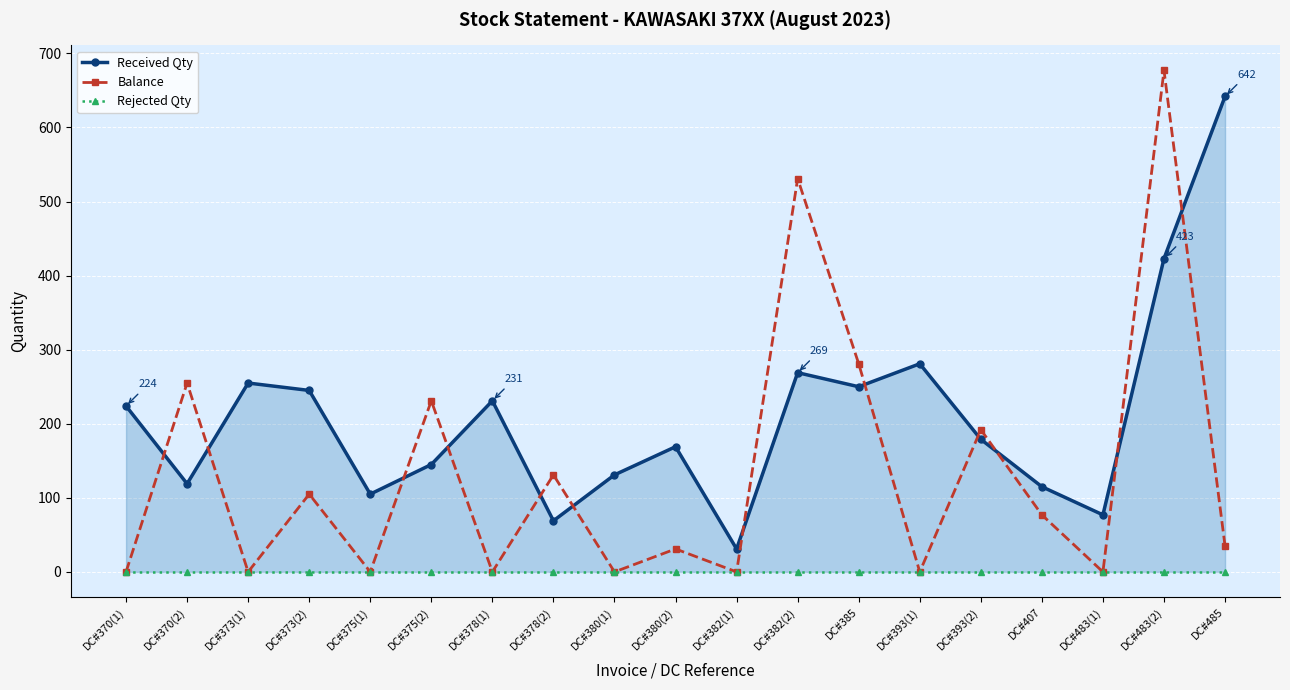

What is the total value across all series at DC#373(1)?

255